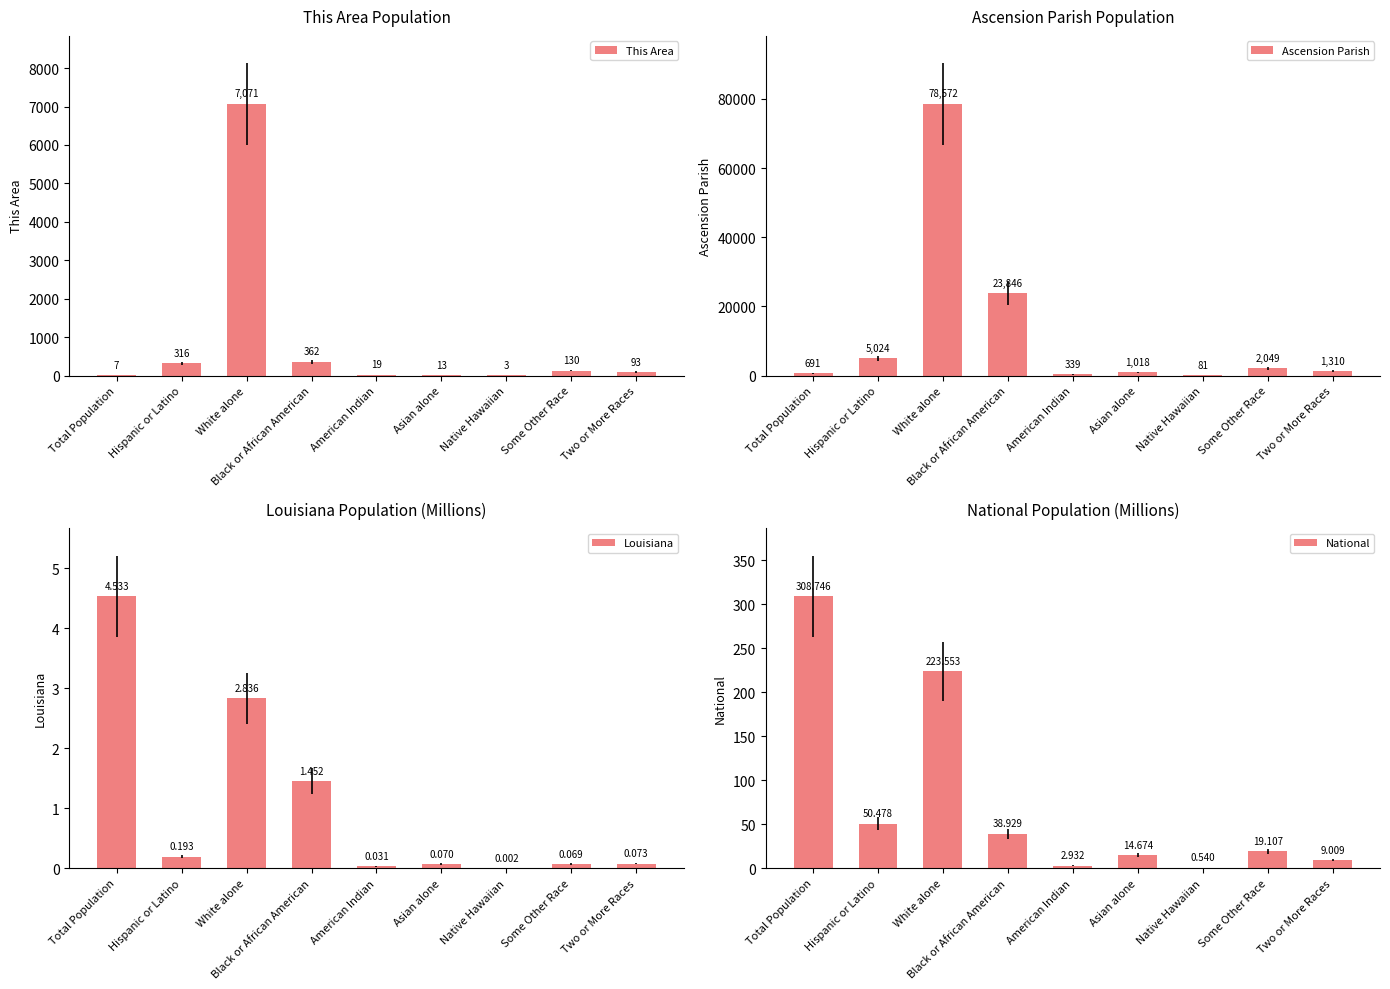

What is the difference between the second highest and second lowest values in the This Area series?

355.0